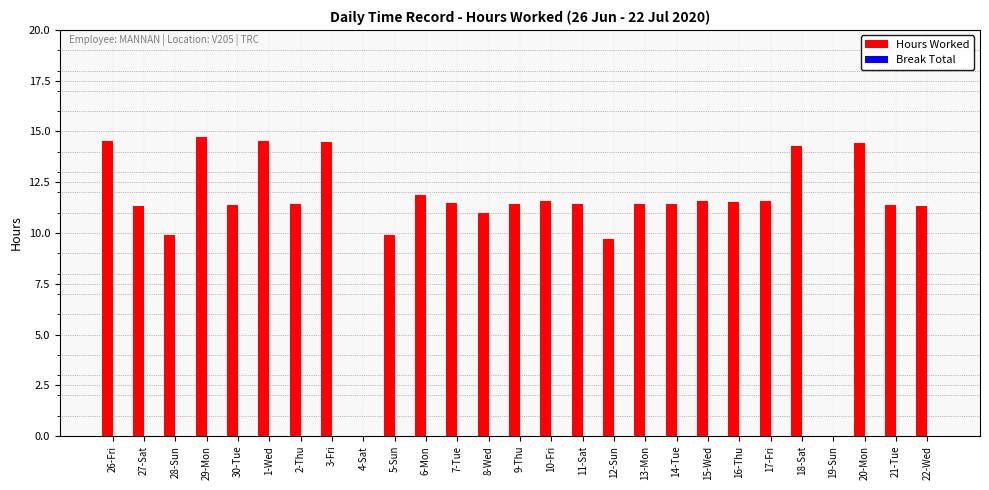

How many series are shown in this chart?

1